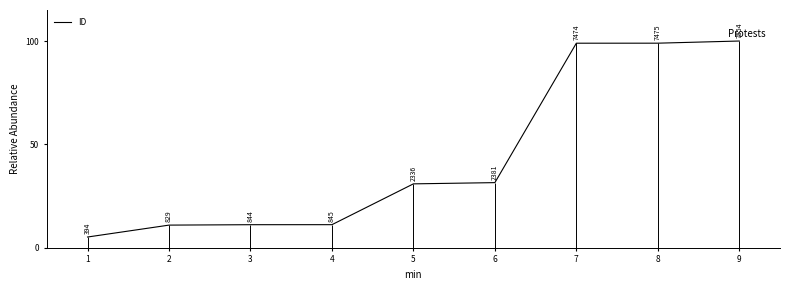

List the labels in order of value, largest first.

9, 8, 7, 6, 5, 4, 3, 2, 1